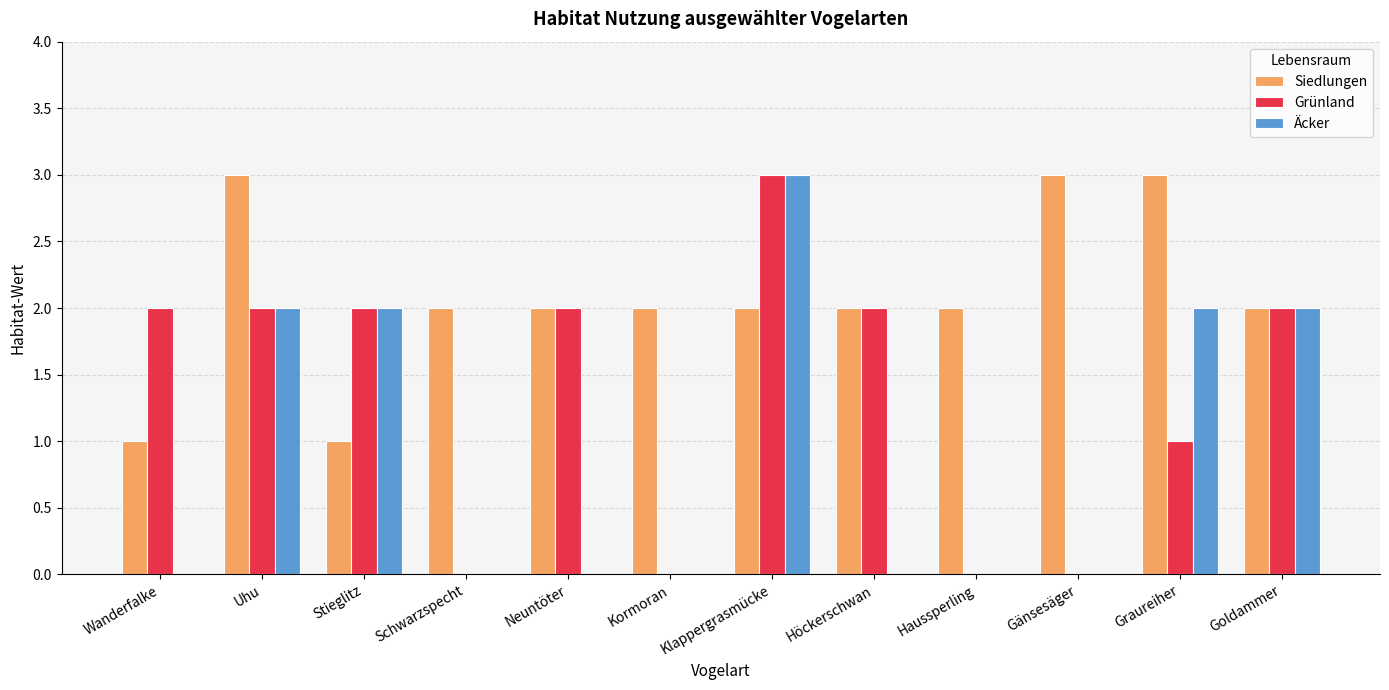

Is the value of Grünland at Stieglitz greater than the value of Siedlungen at Gänsesäger?

No